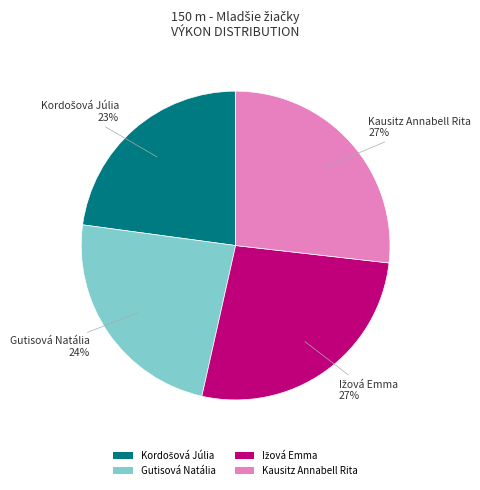

To the nearest percent, what is the difference between the largest and smallest slice percentages?

4%